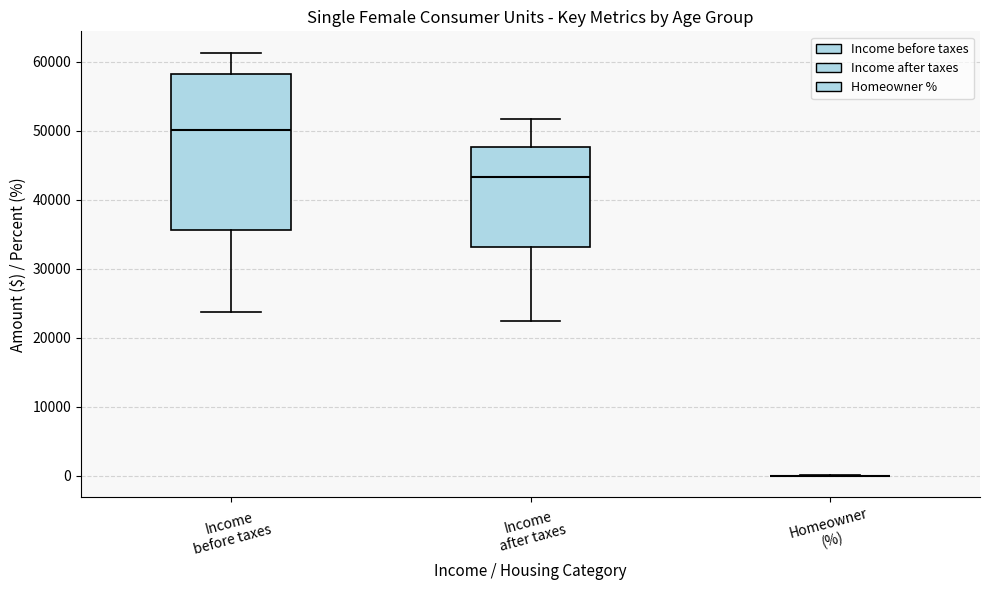

Comparing the boxes themselves (not the whiskers), which one is the tallest?

Income before taxes